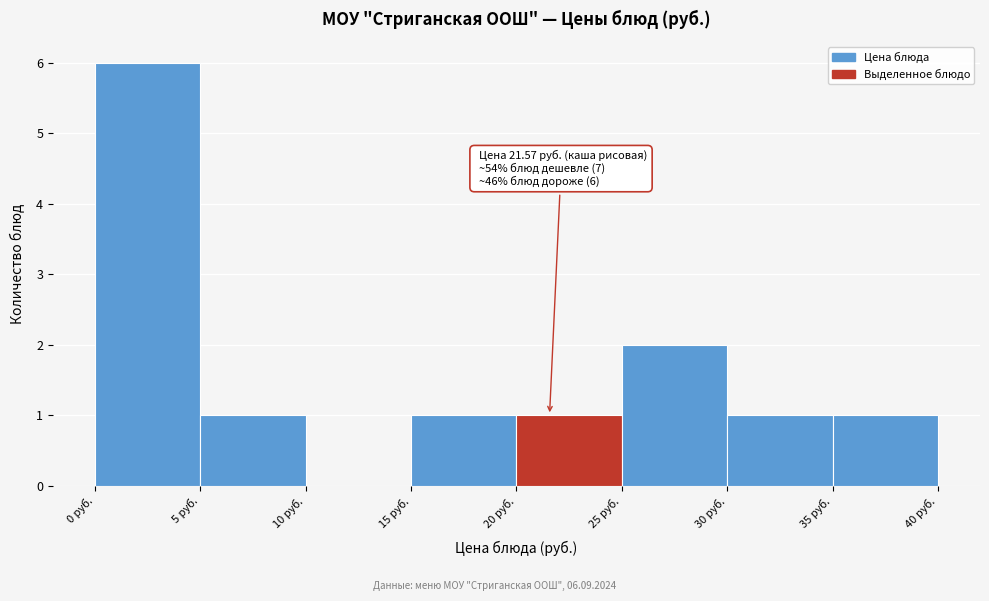

Over which range of the x-axis is the bar tallest?

0 to 5